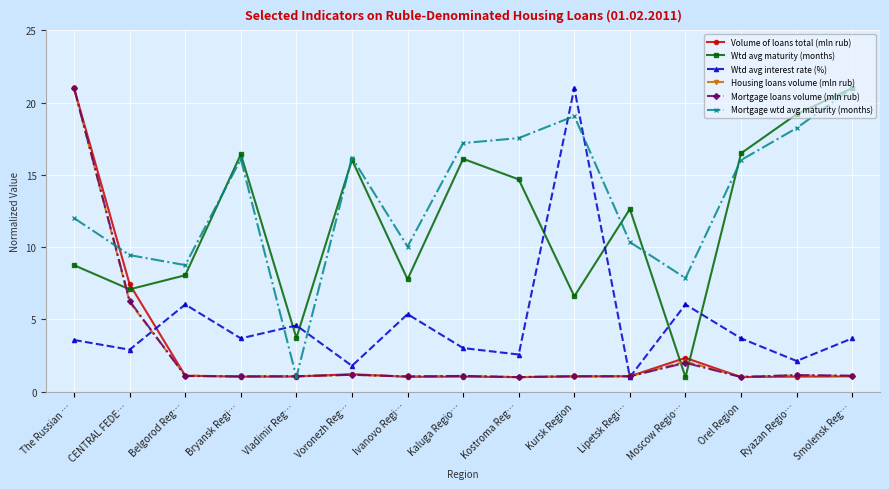

What is the average value of the Mortgage loans volume (mln rub) series?

2.8